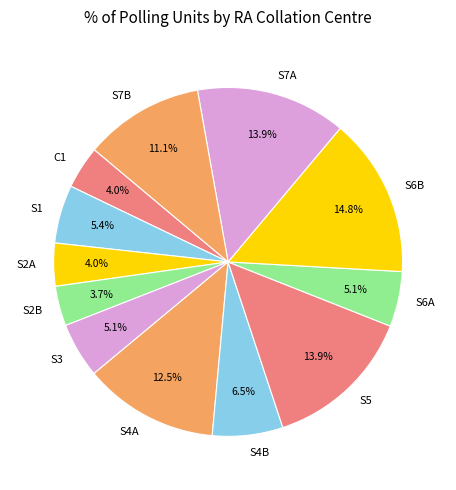

How many segments does this pie chart have?

12